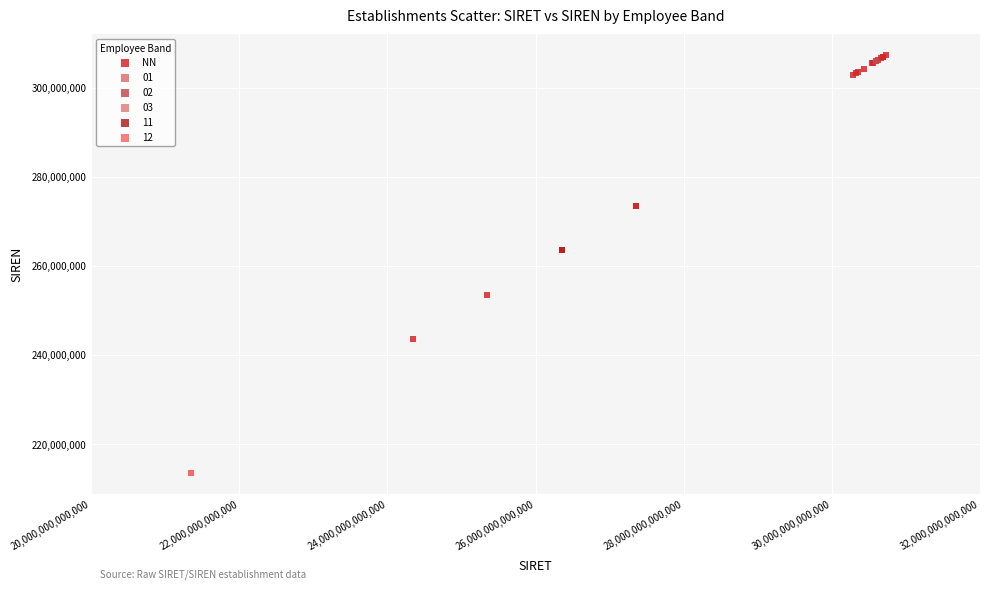

What are all the series names shown in the legend?

NN, 01, 02, 03, 11, 12